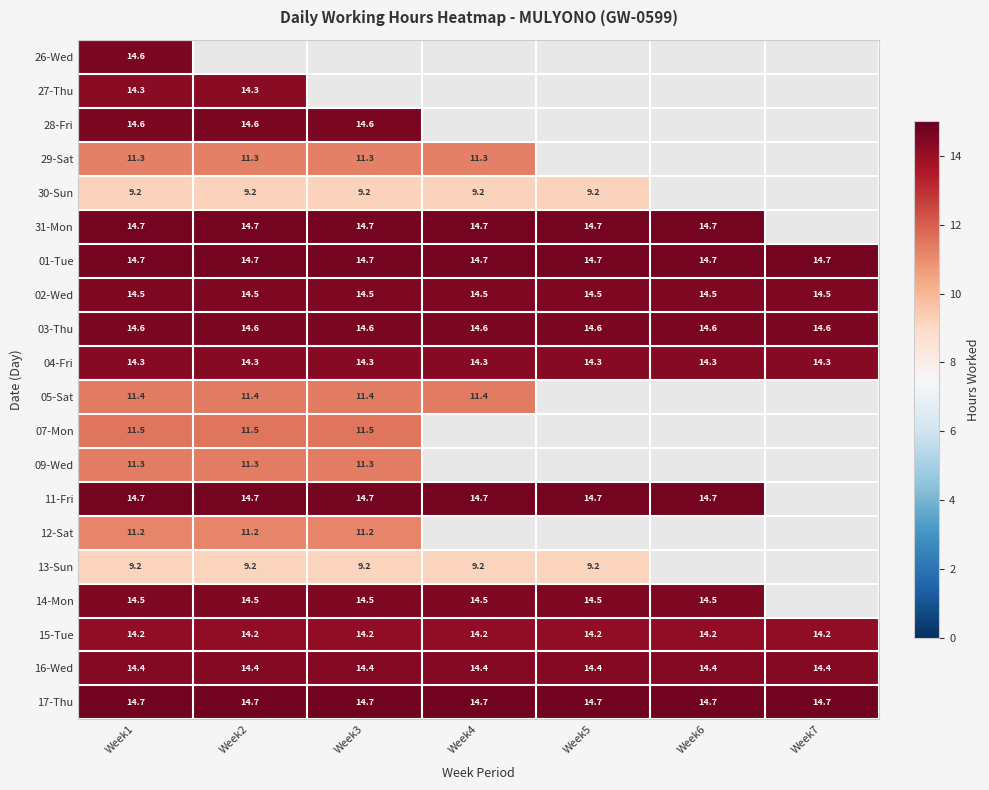

Is the value of 14-Mon at Week2 greater than the value of 17-Thu at Week6?

No